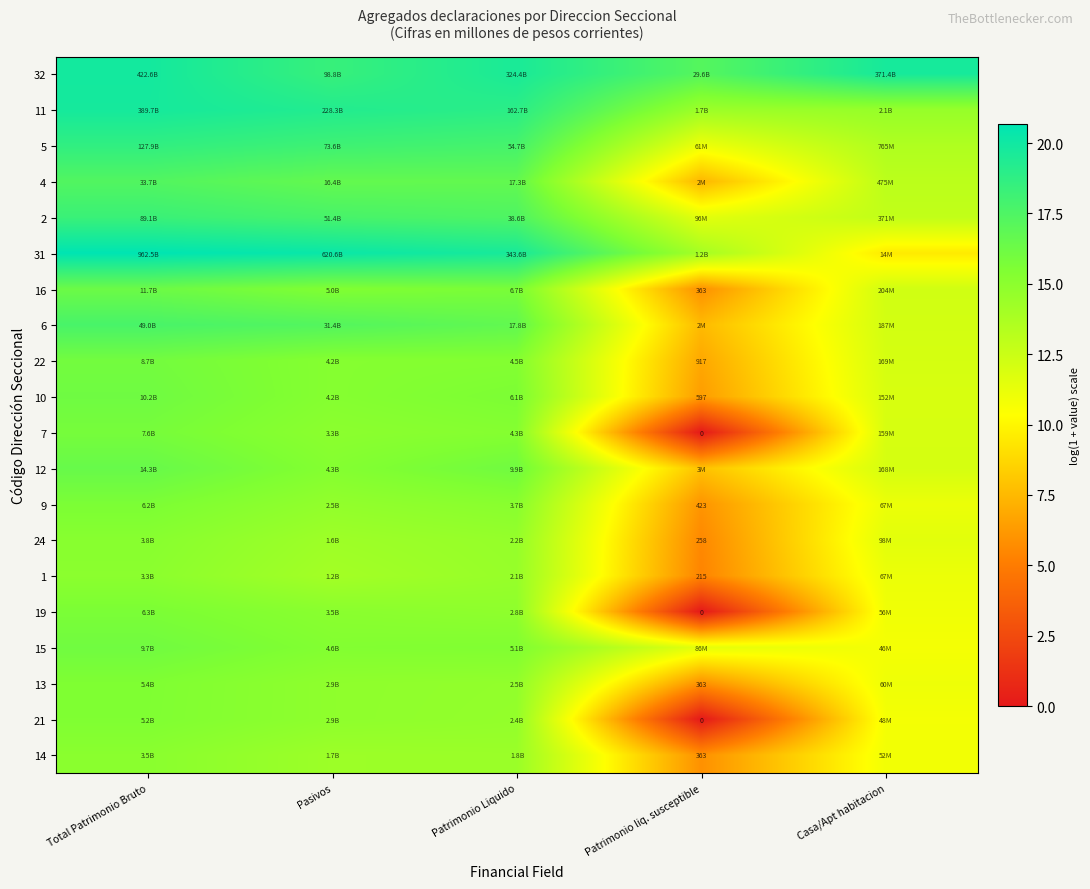

At how many categories does at least one series exceed 8?

5